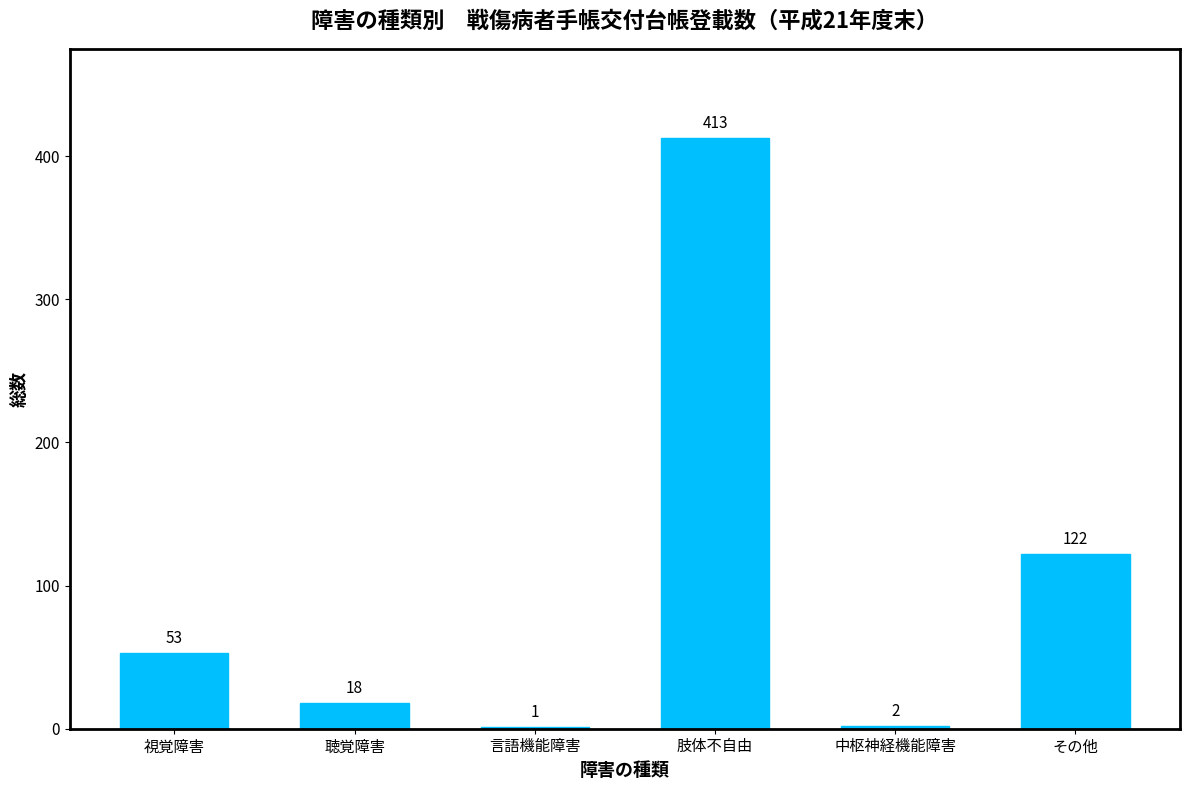

What is the sum of all values?

609